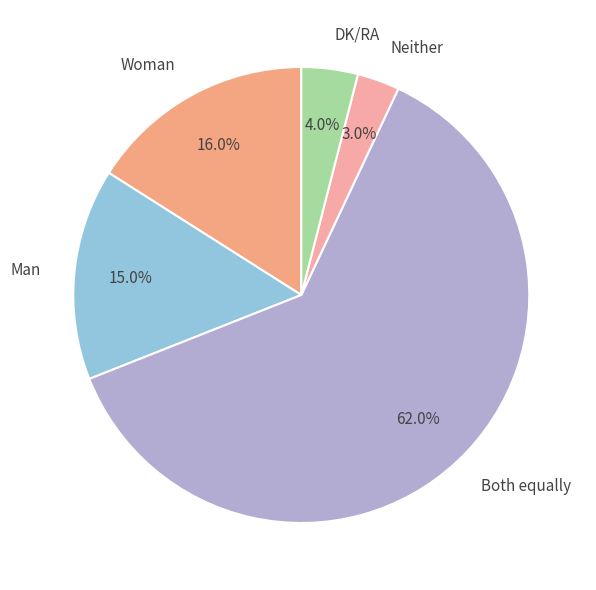

What is the total percentage of Woman and Man?

31.0%